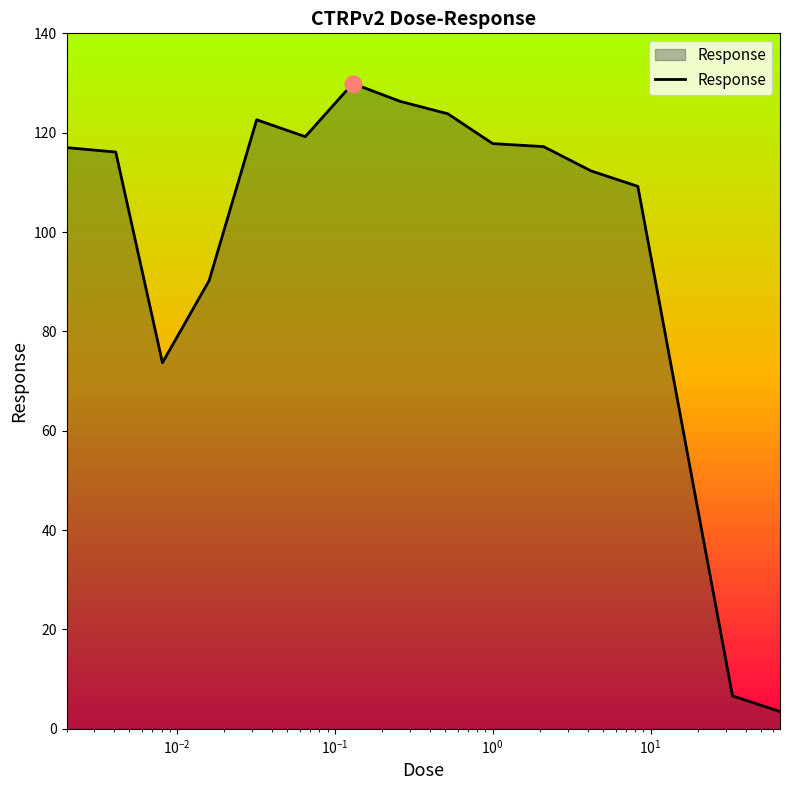

What is the smallest value displayed?

3.5